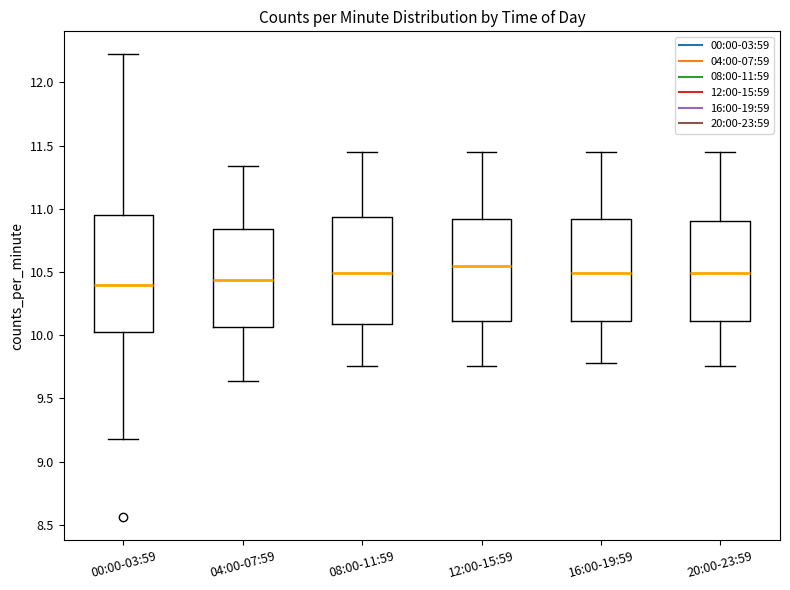

Comparing the boxes themselves (not the whiskers), which one is the tallest?

00:00-03:59